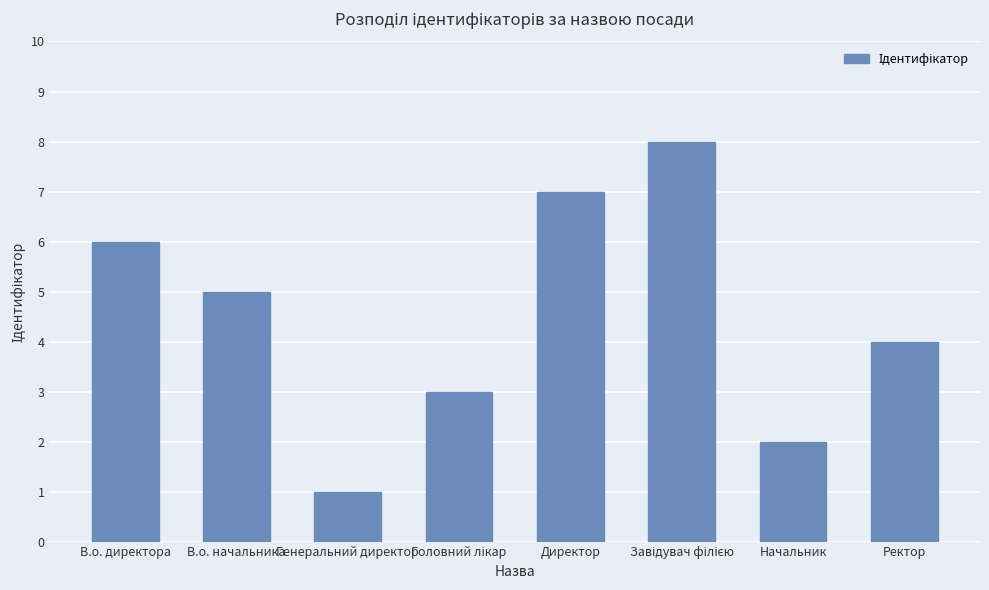

What is the sum of the values at Генеральний директор and Начальник?

3